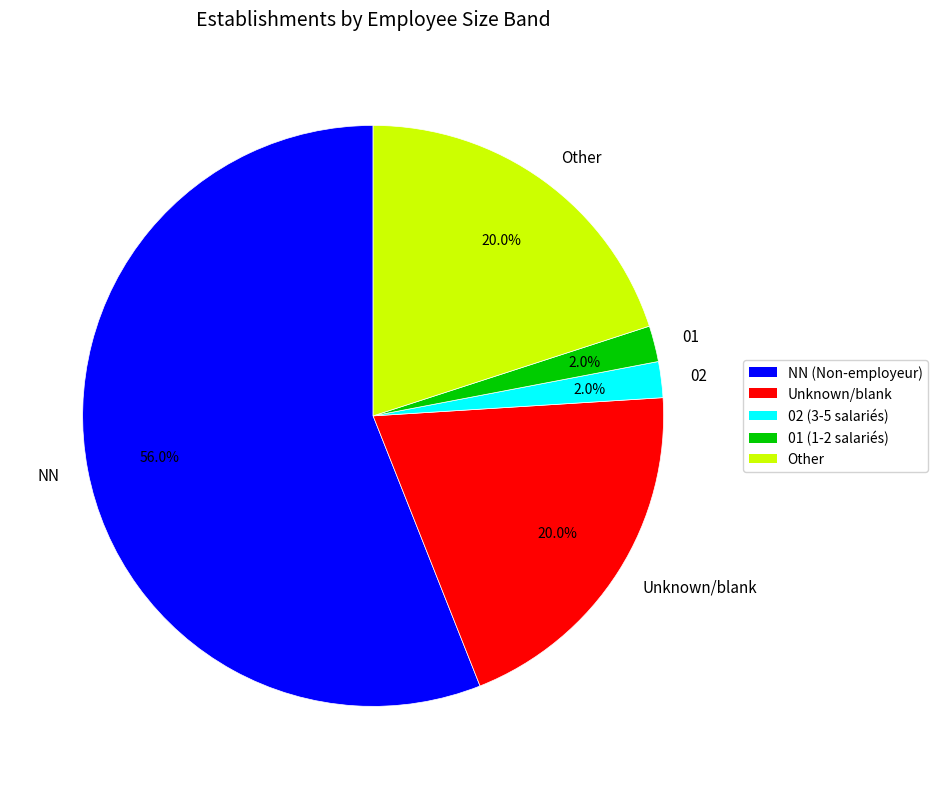

Is the sum of 02 and Unknown/blank greater than half?

No